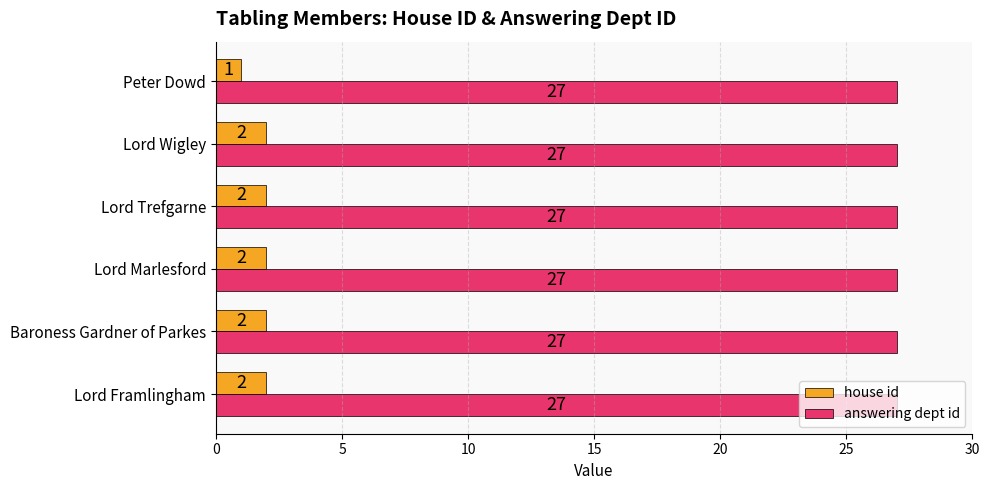

The answering dept id series shows 36 at Peter Dowd. True or false?

False